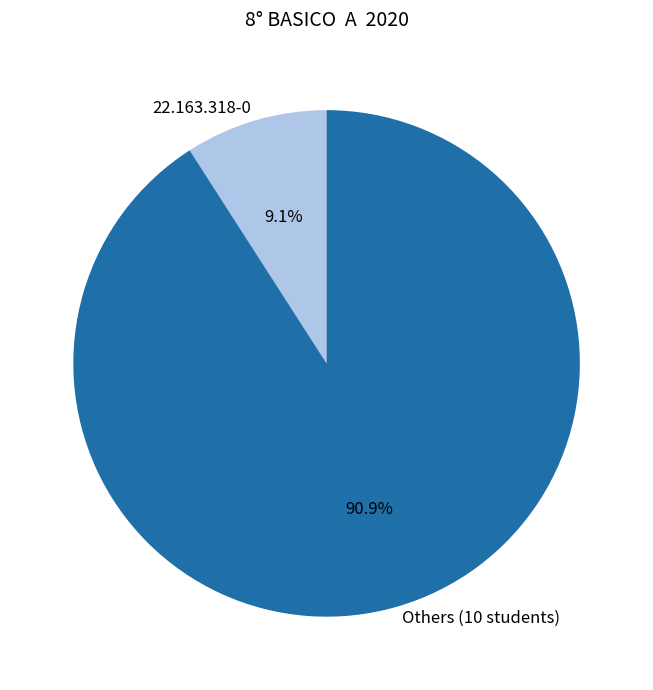

Rank the categories by value from highest to lowest.

Others (10 students), 22.163.318-0